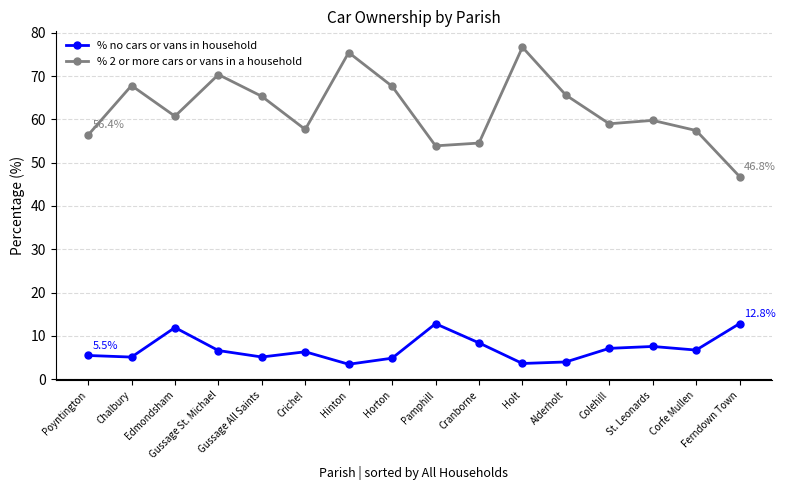

What is the approximate value of % 2 or more cars or vans in a household at Ferndown Town?

46.8